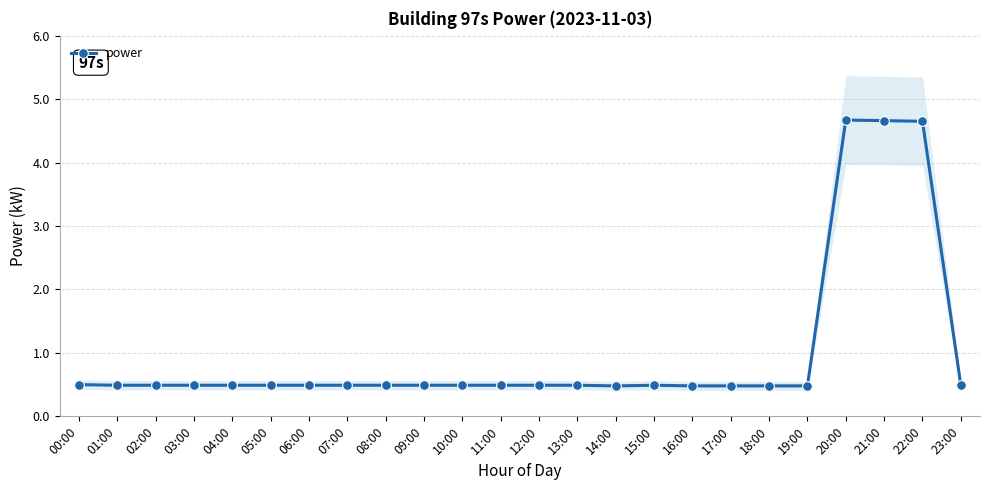

Rank the categories by value from lowest to highest.

14:00, 16:00, 17:00, 18:00, 19:00, 01:00, 02:00, 03:00, 04:00, 05:00, 06:00, 07:00, 08:00, 09:00, 10:00, 11:00, 12:00, 13:00, 15:00, 23:00, 00:00, 22:00, 21:00, 20:00